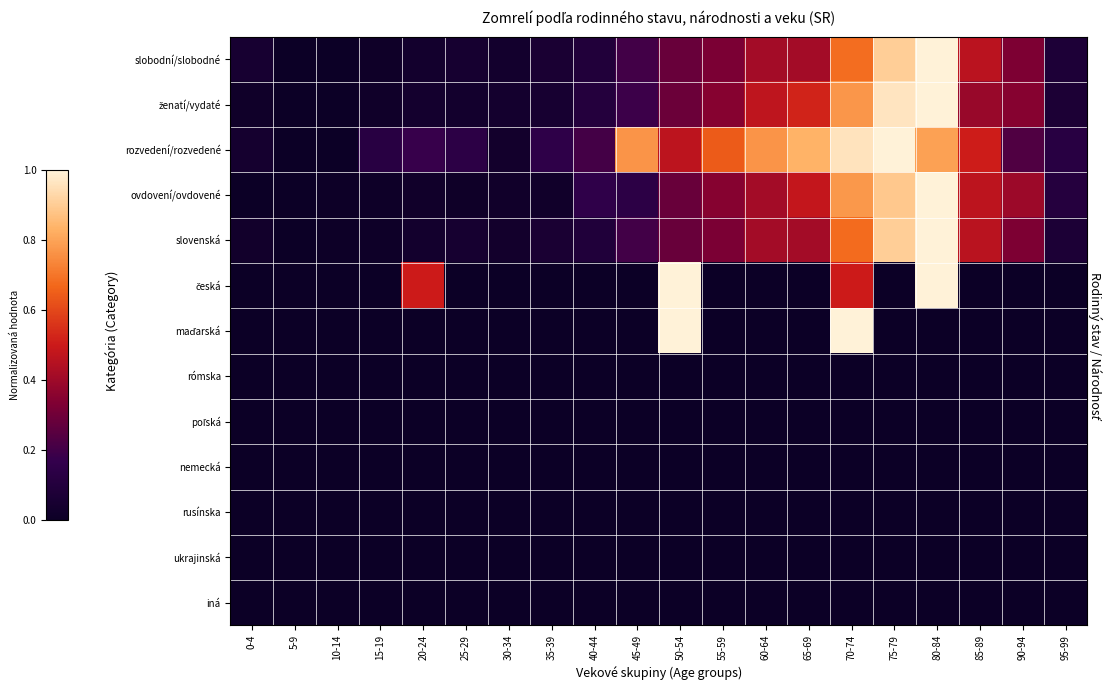

Which series has the largest range (max minus min)?

slobodní/slobodné